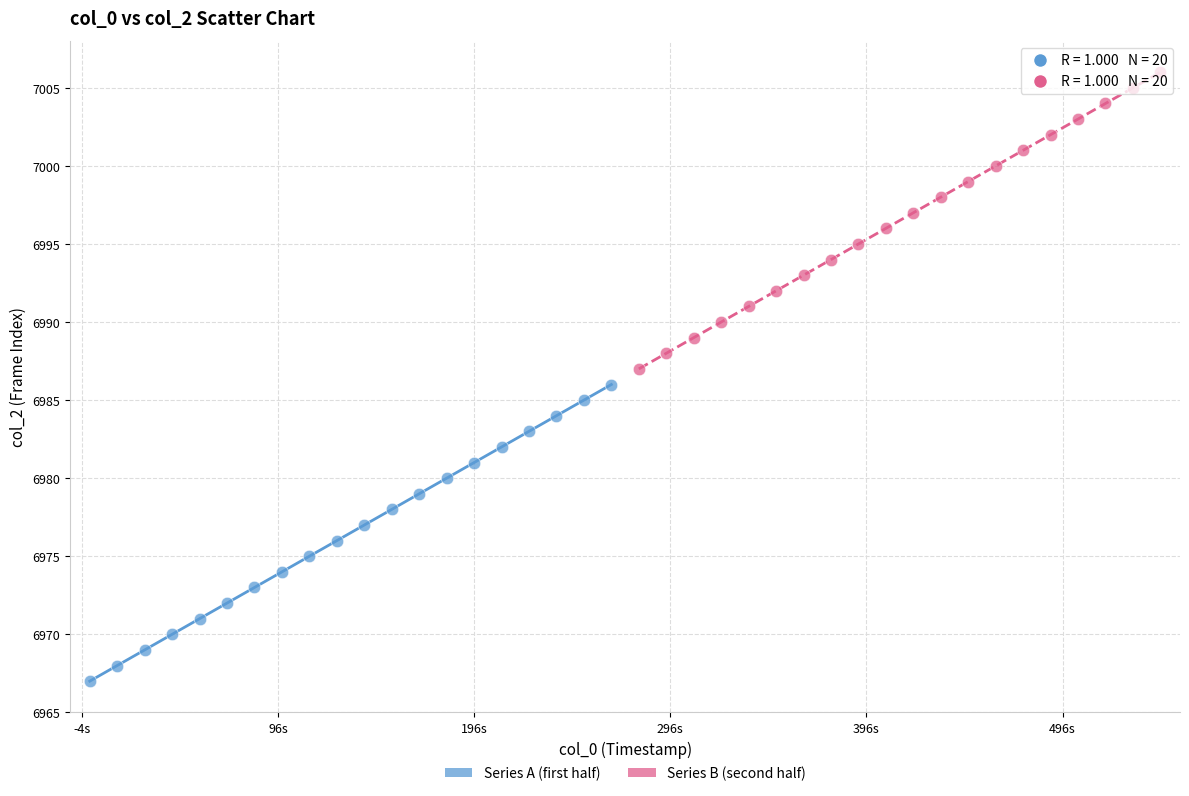

Which series reaches the minimum Y coordinate?

Series A (first half)